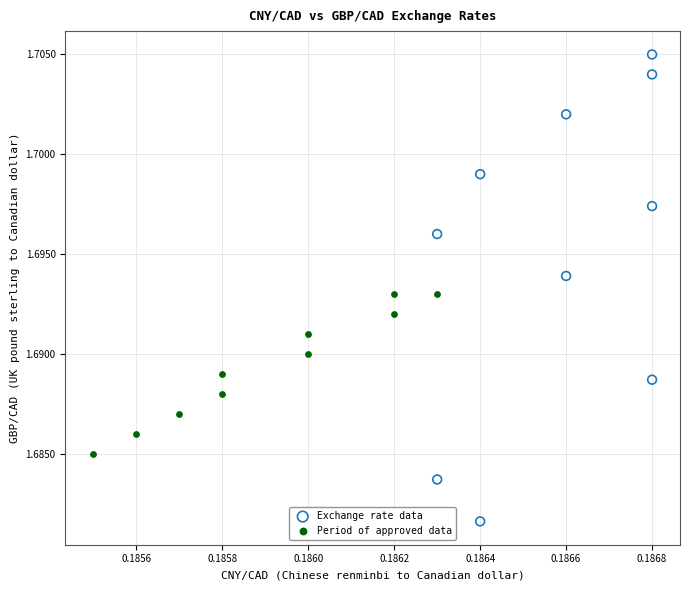

Which series reaches the maximum Y coordinate?

Exchange rate data